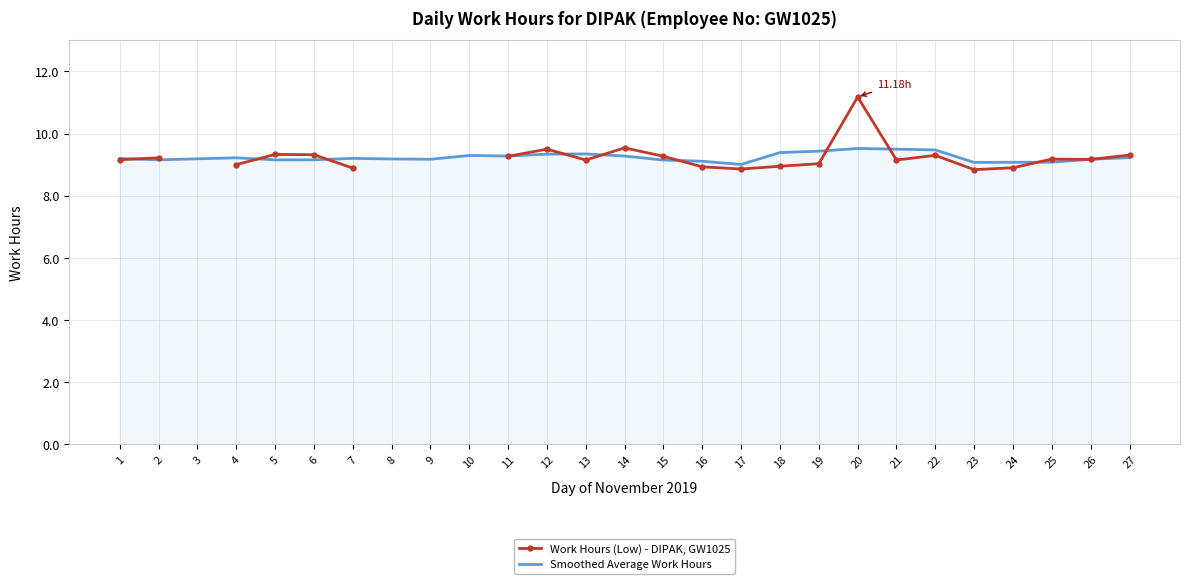

At which category does the chart reach its peak across all series?

20